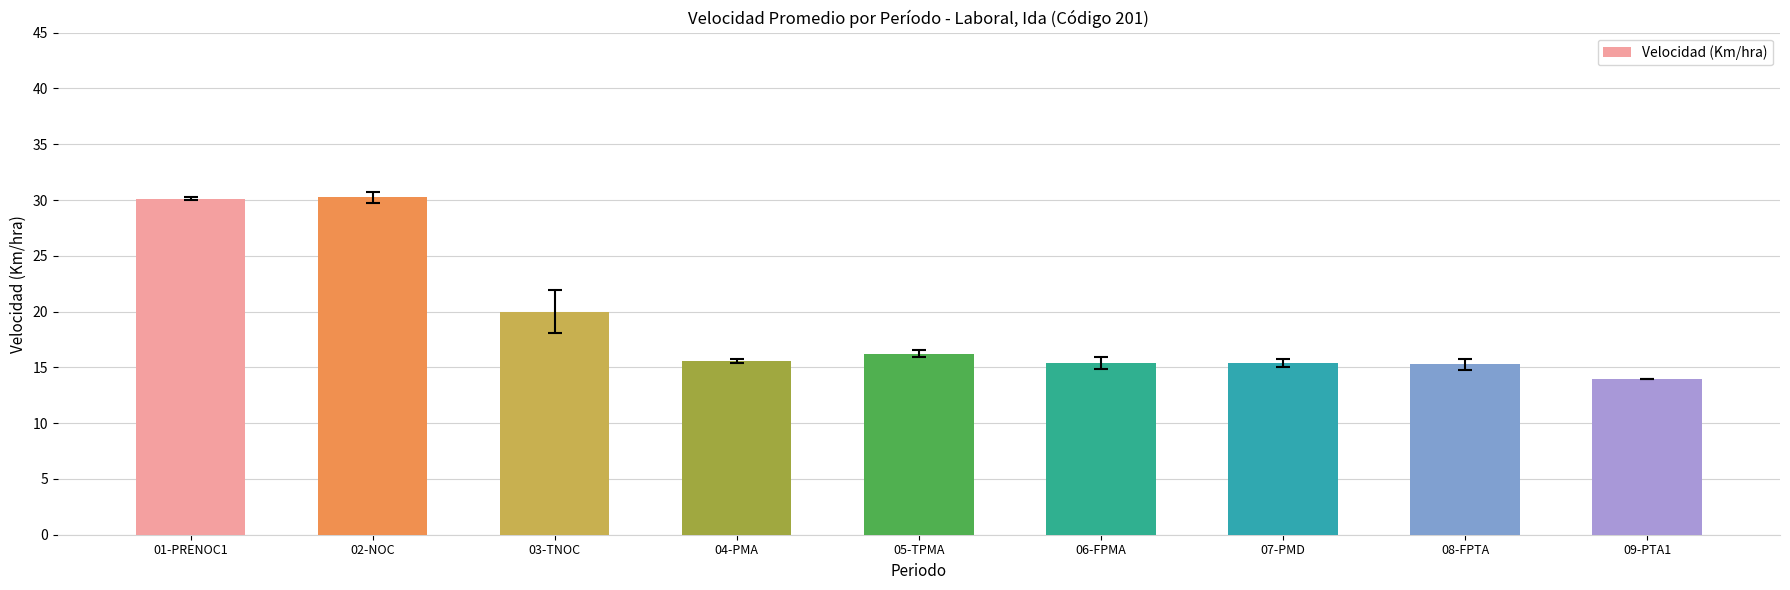

What is the smallest value displayed?

14.0